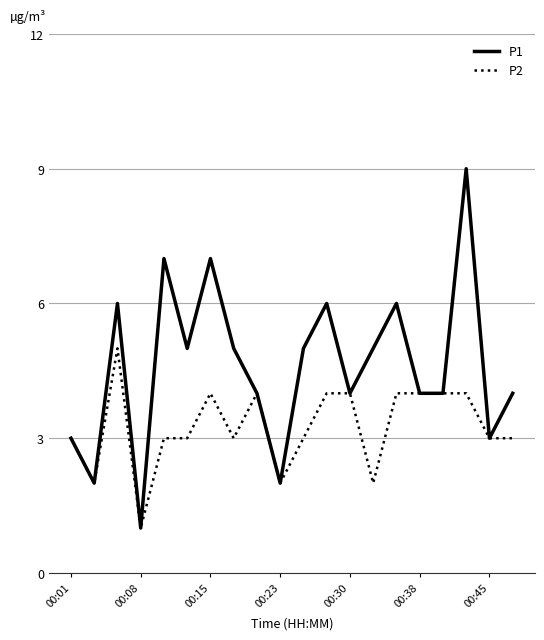

What is the maximum value shown in the chart?

9